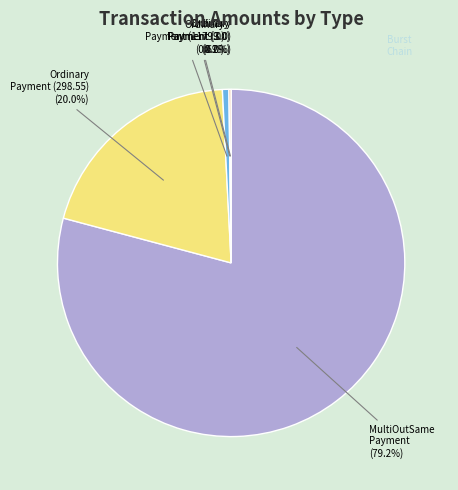

To the nearest percent, what portion does Ordinary Payment (9.0) represent?

1%